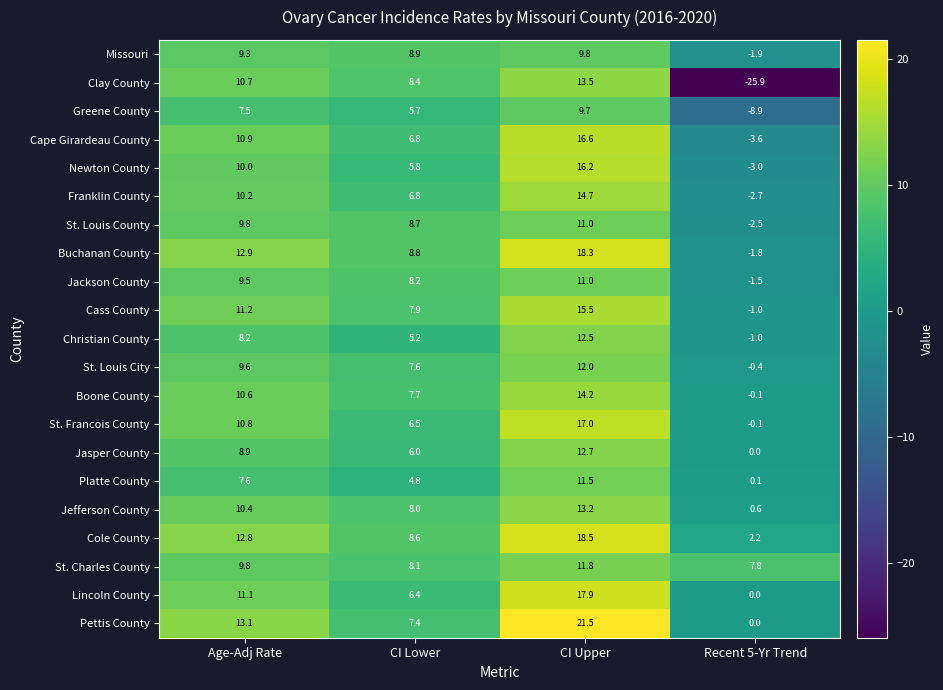

What is the total value across all series at Recent 5-Yr Trend?

-43.7